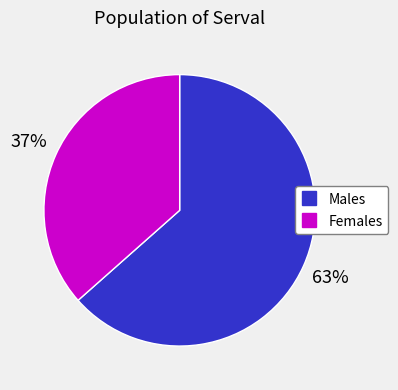

To the nearest percent, what is the average slice percentage?

50%